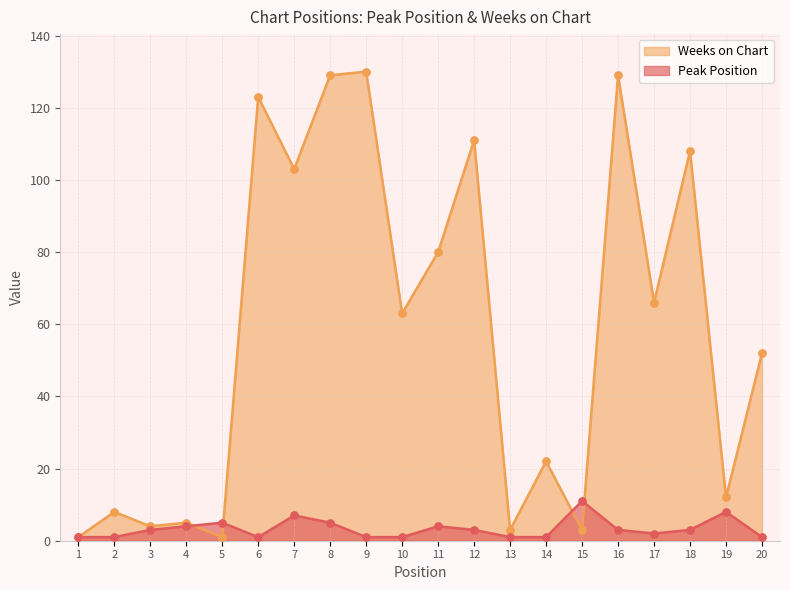

At how many categories does at least one series exceed 99?

7